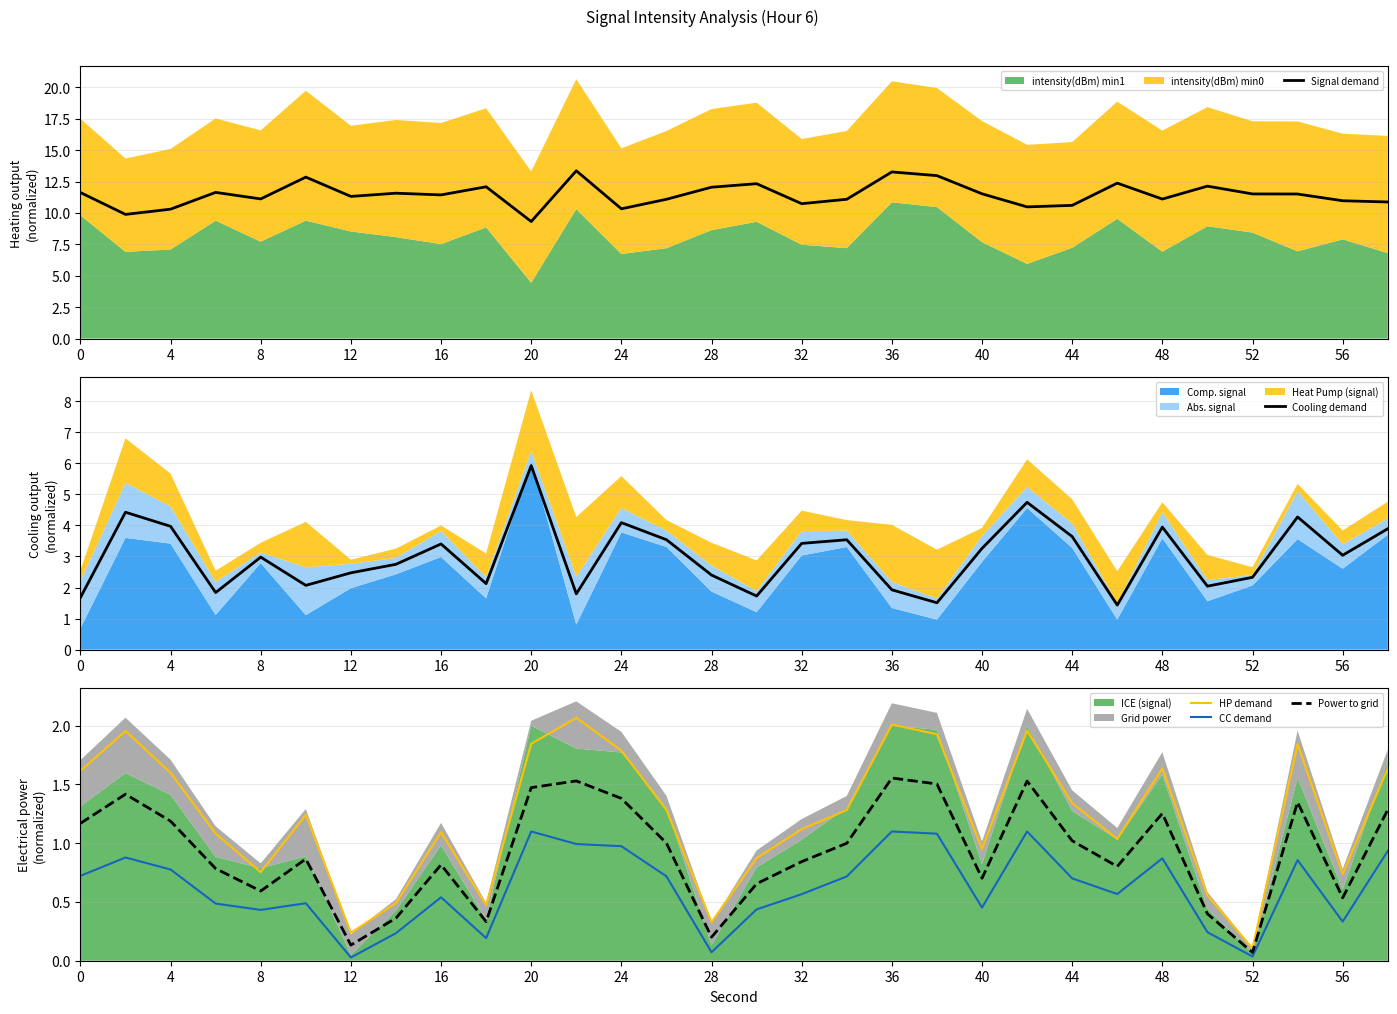

Is it true that Signal demand equals 9.3 at 20?

True